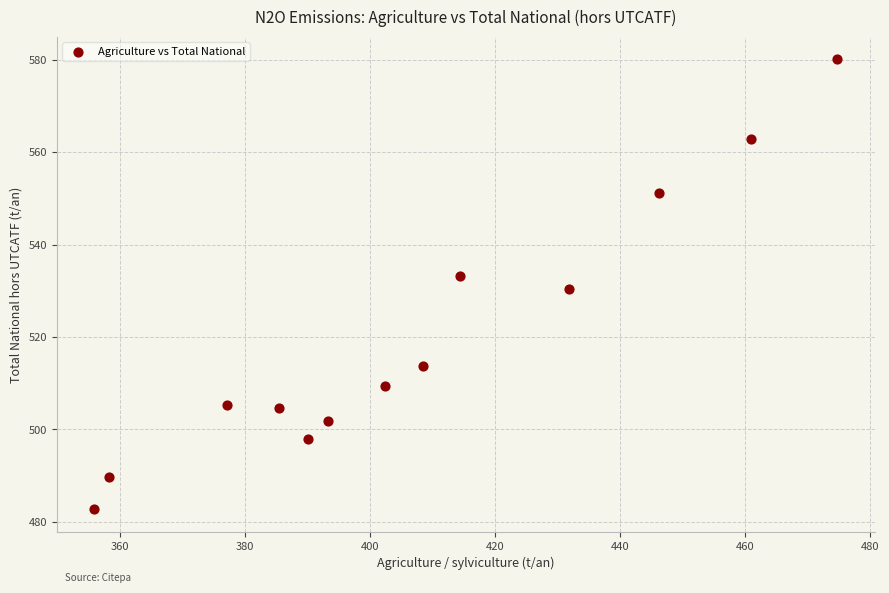

What is the range of Y values (max minus min)?

97.4